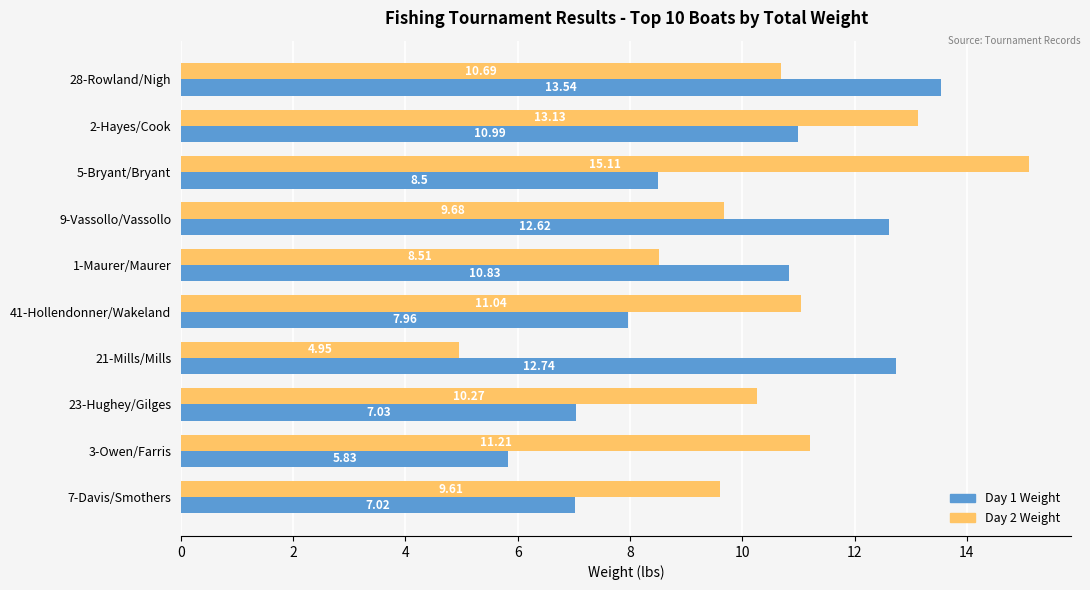

At how many categories does at least one series exceed 5?

10